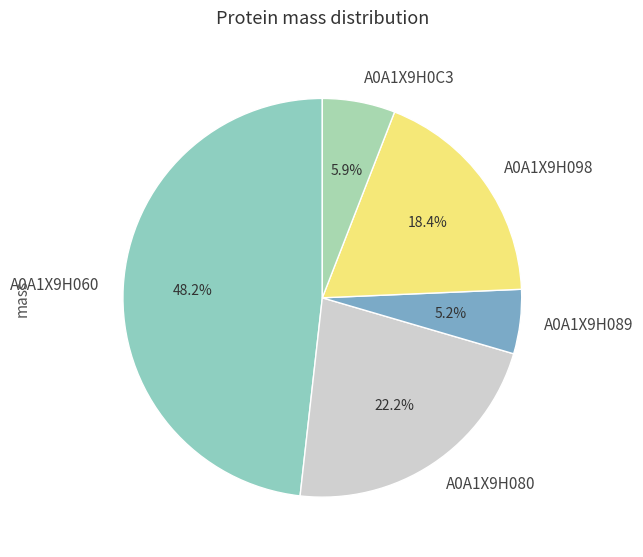

To the nearest percent, what portion does A0A1X9H098 represent?

18%